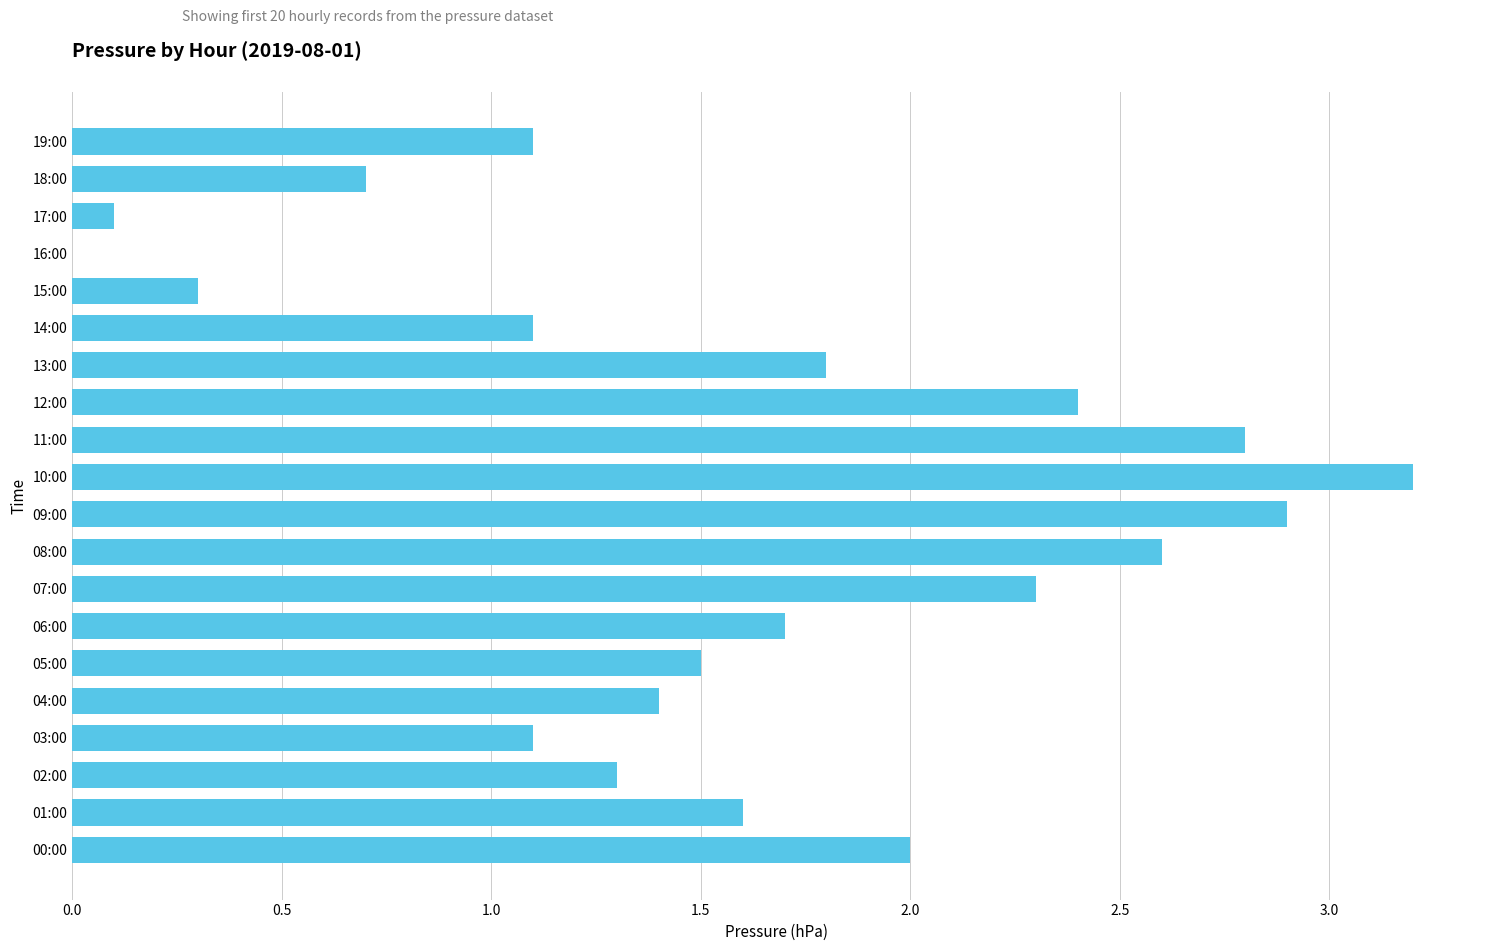

Which label corresponds to the largest value in the chart?

10:00